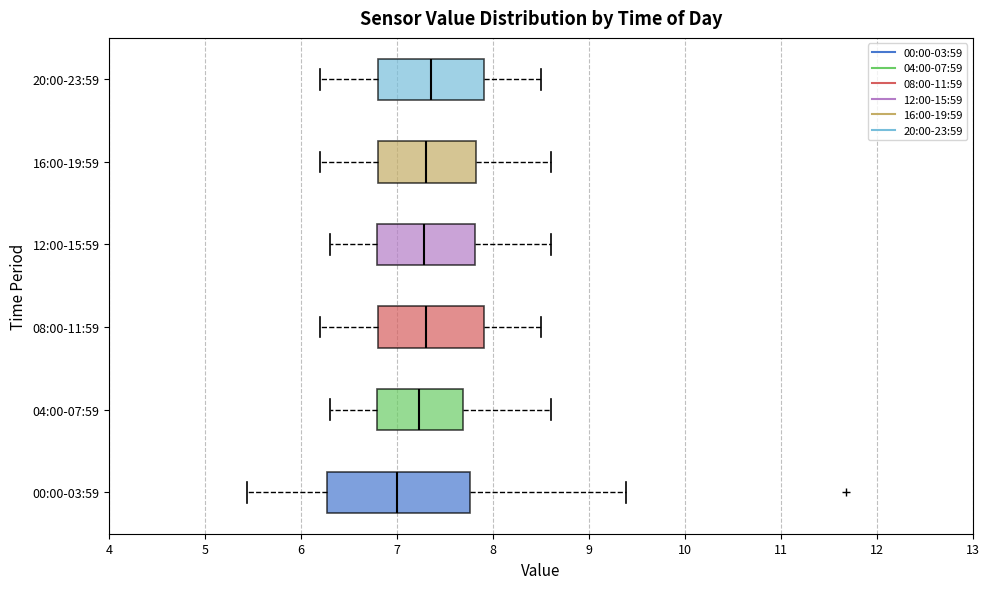

Comparing the boxes themselves (not the whiskers), which one is the widest?

00:00-03:59